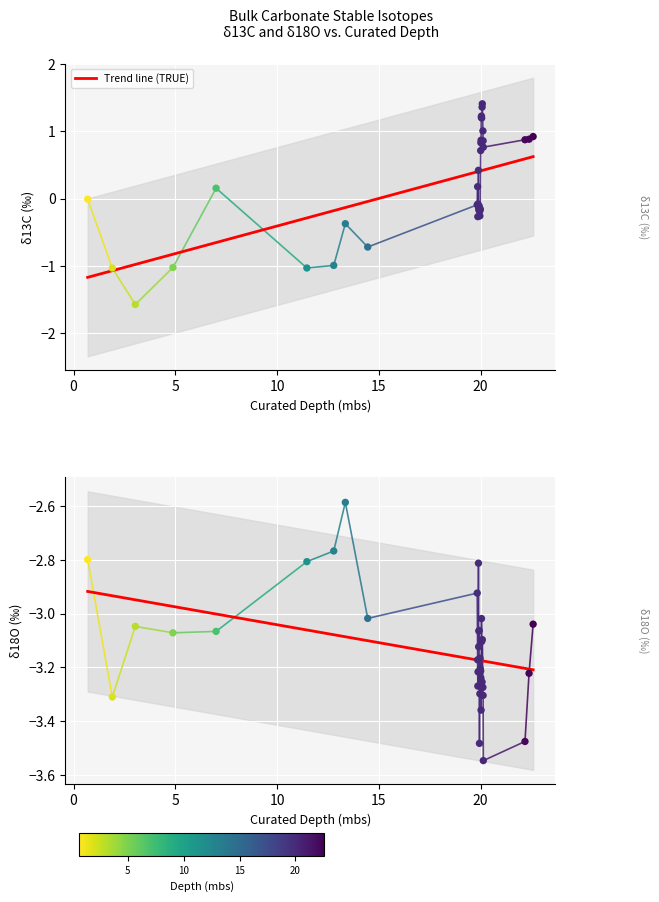

Which series has the widest spread of Y values?

delta13C